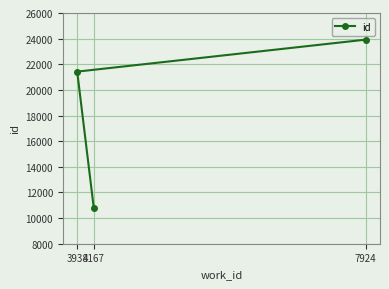

What is the smallest value displayed?

10800